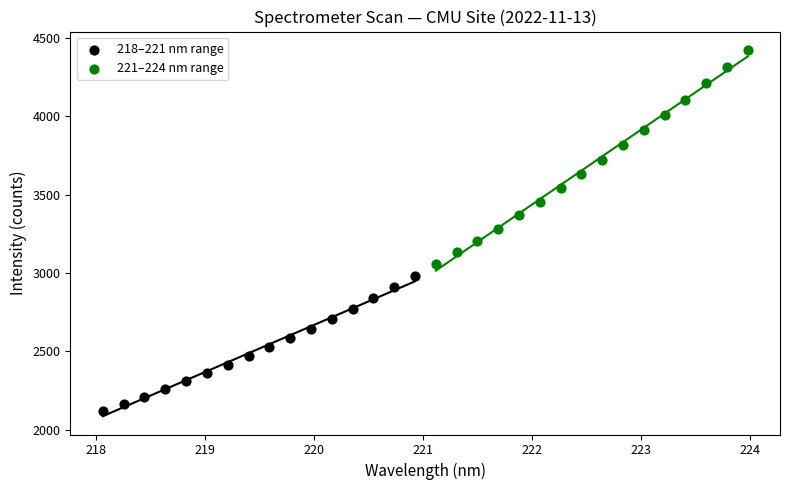

Which series has the widest spread of Y values?

221–224 nm range